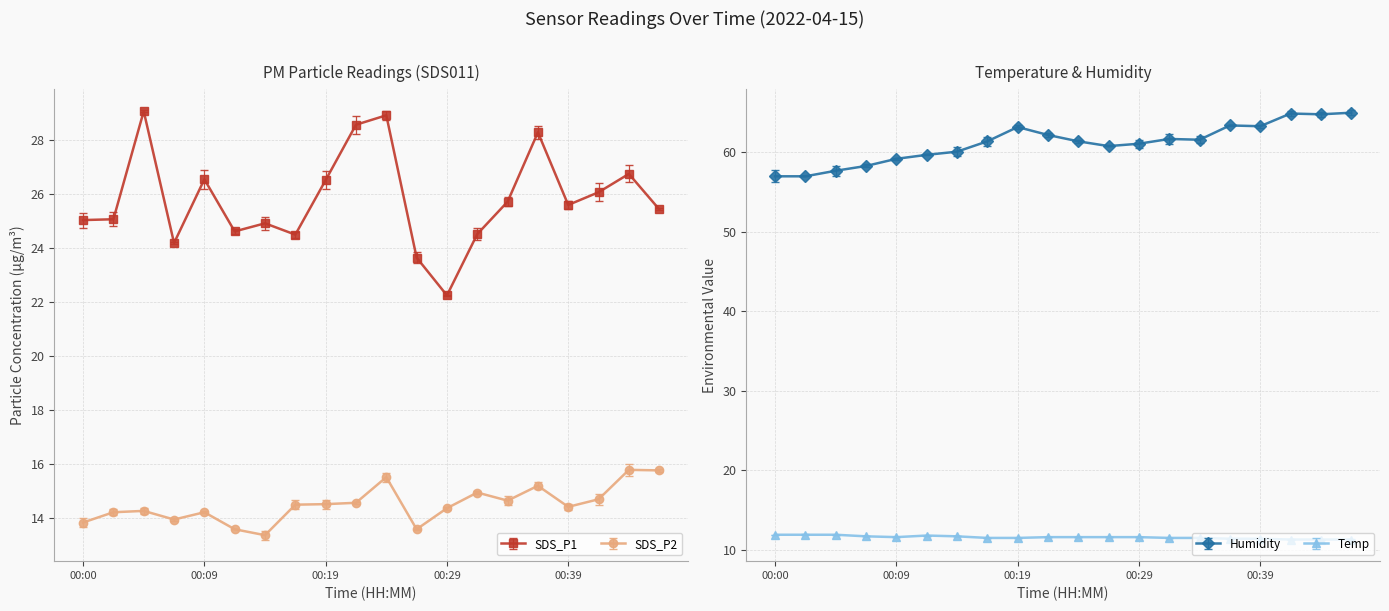

How many interior local valleys does the SDS_P2 series have?

5